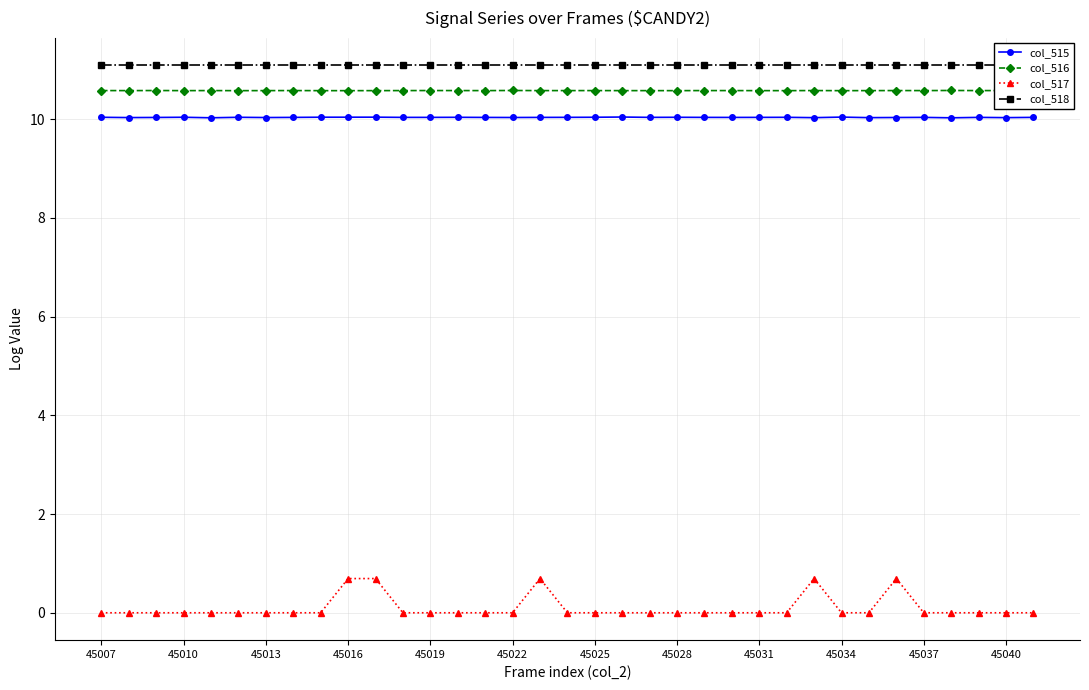

Which category has the lowest value in the col_516 series?

34